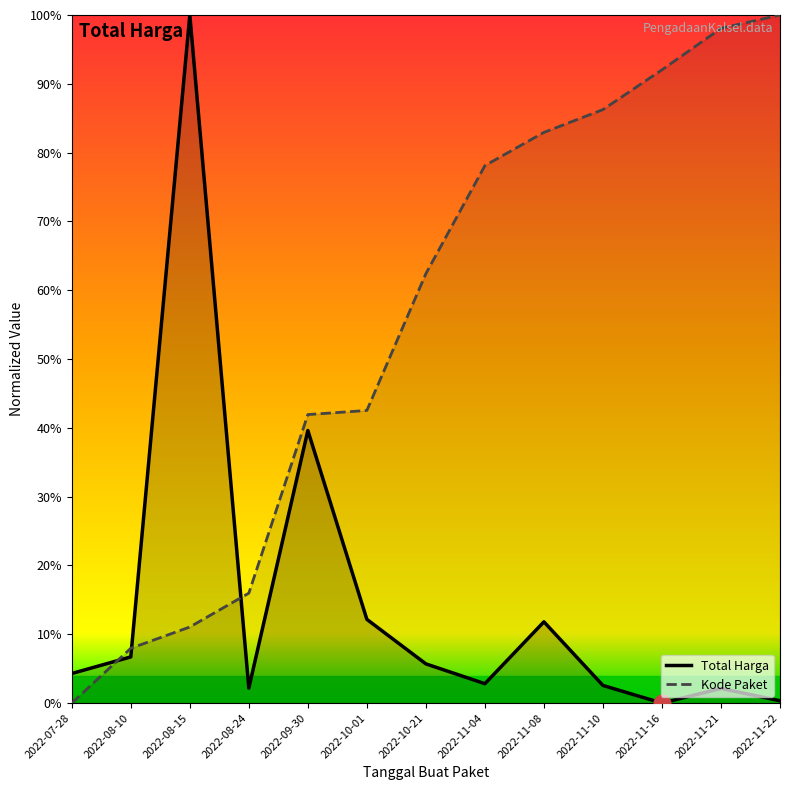

Which series has the largest total across all categories?

Kode Paket